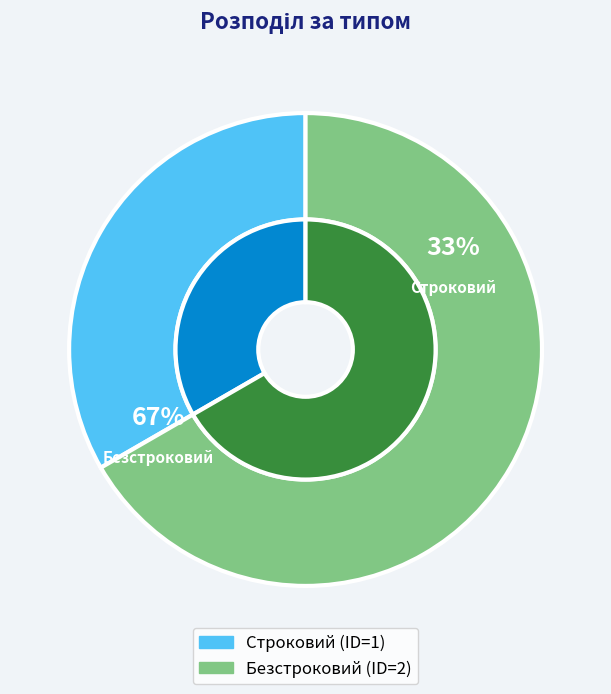

How many slices are in this pie chart?

2